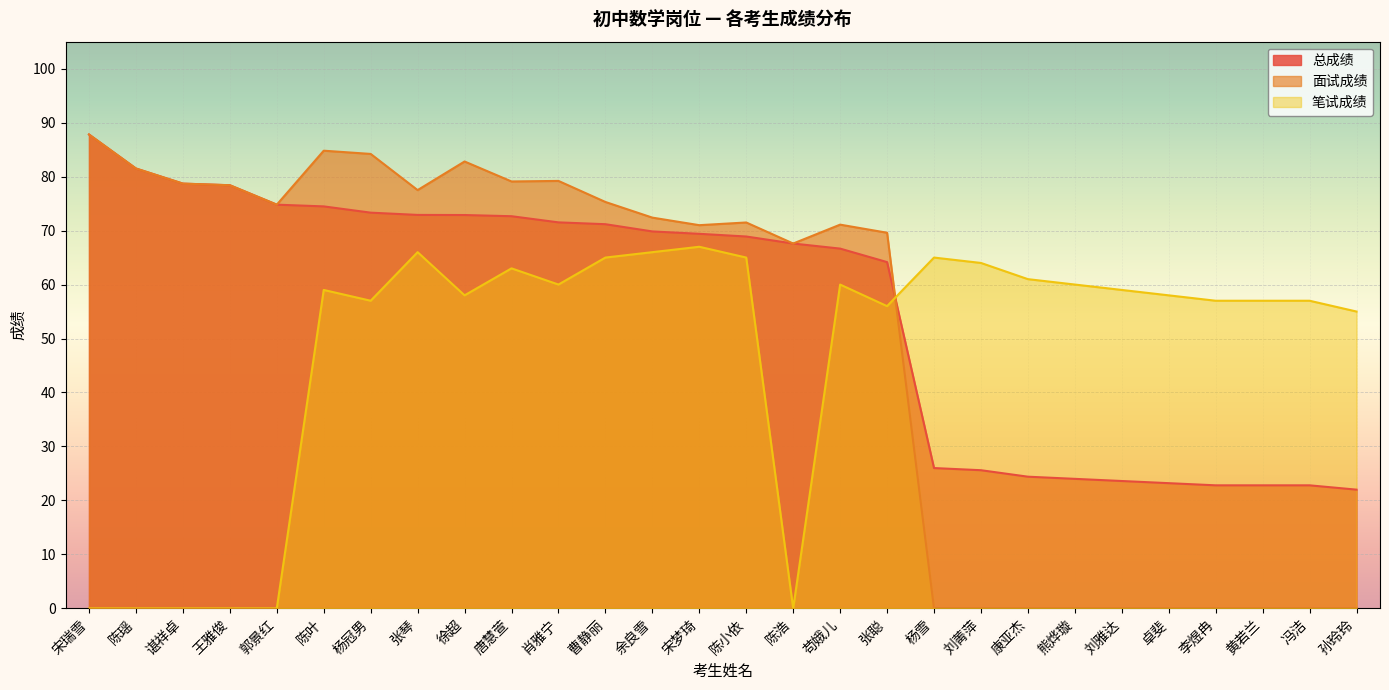

What is the difference between the 笔试成绩 values at 黄若兰 and 张聪?

1.0